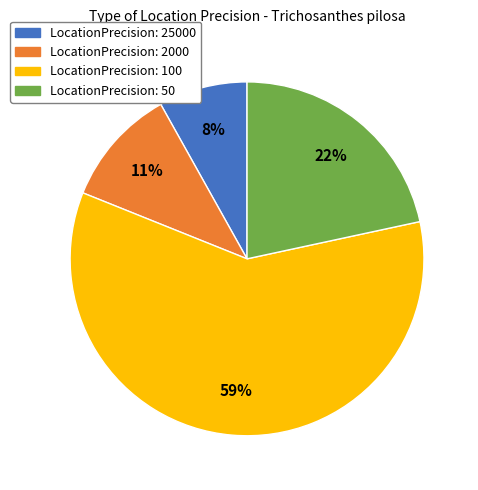

How many segments does this pie chart have?

4